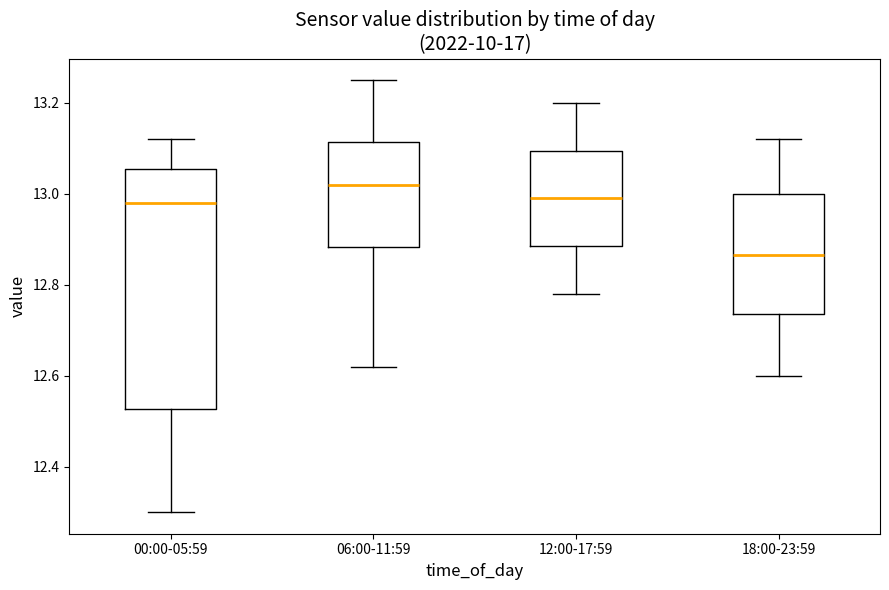

Reading left to right, read every box against the y-axis: the position of its median line, the range the box covers, and the ends of its whiskers. The values are not printed on the chart, so give them approximately, as read against the axis.

00:00-05:59: median 12.98, box 12.52 to 13.06, whiskers 12.30 to 13.12
06:00-11:59: median 13.02, box 12.88 to 13.12, whiskers 12.62 to 13.26
12:00-17:59: median 13.00, box 12.88 to 13.10, whiskers 12.78 to 13.20
18:00-23:59: median 12.86, box 12.74 to 13.00, whiskers 12.60 to 13.12